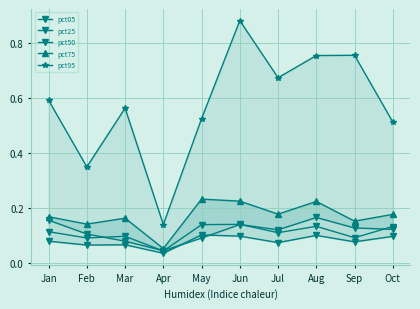

What is the value of the pct75 point at the 3rd from the left?

0.2